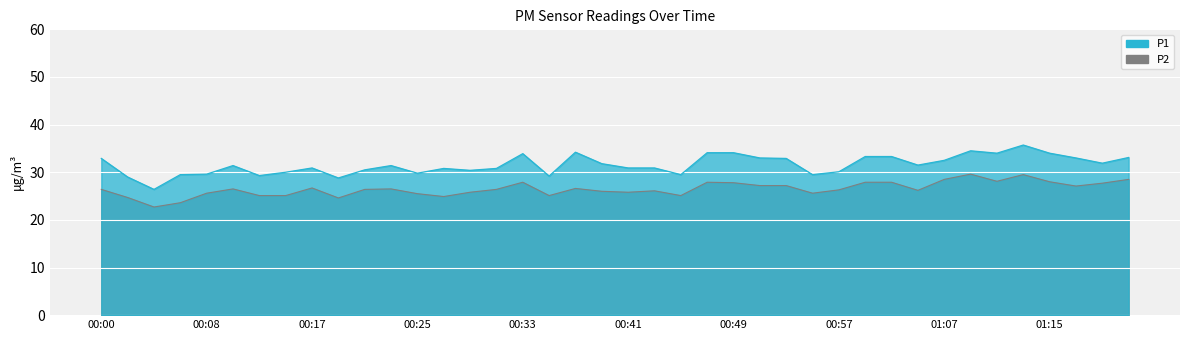

True or false: P2 and P1 cross at least once.

False